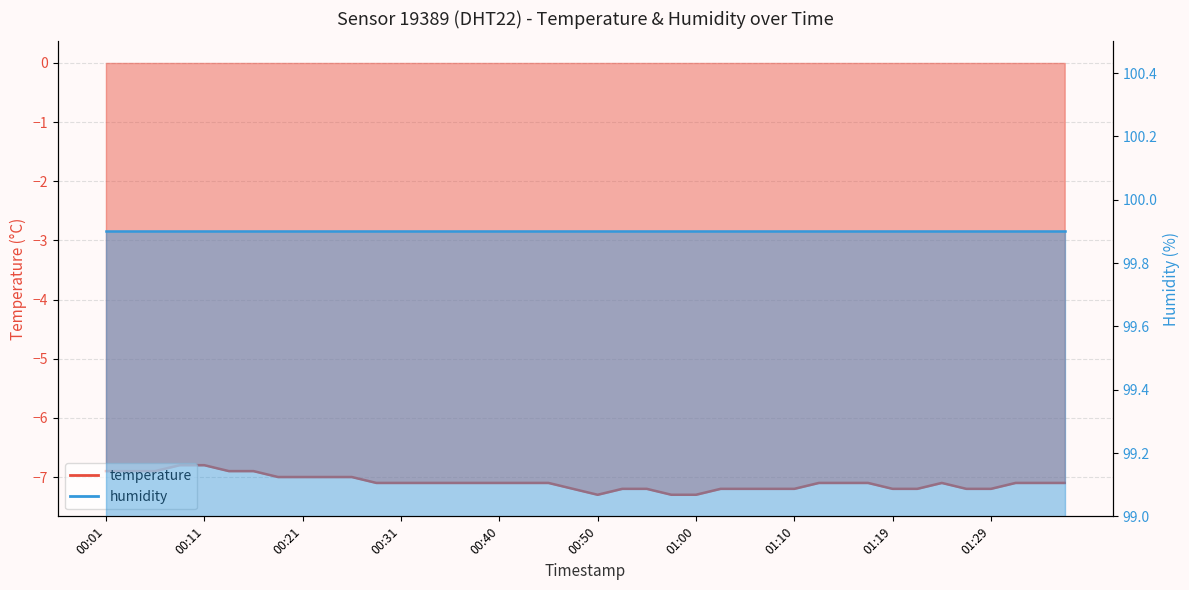

Which has a higher value, 01:29 or 01:00?

01:29